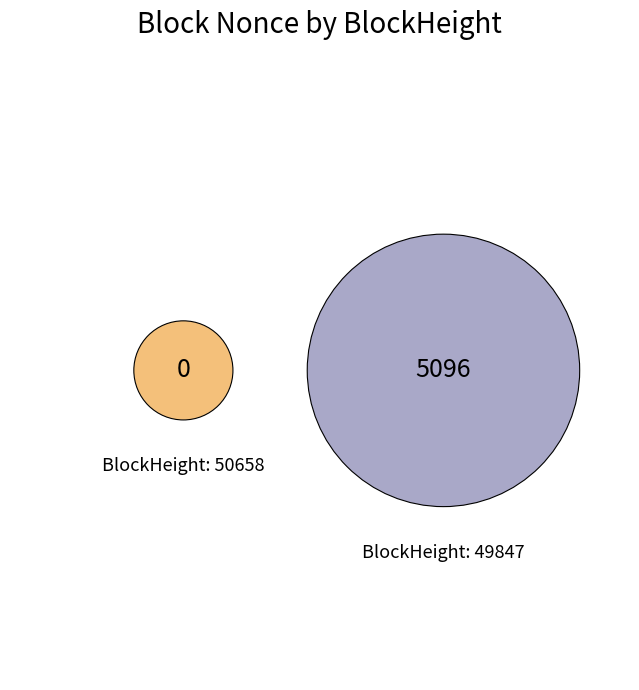

What is the majority slice?

49847